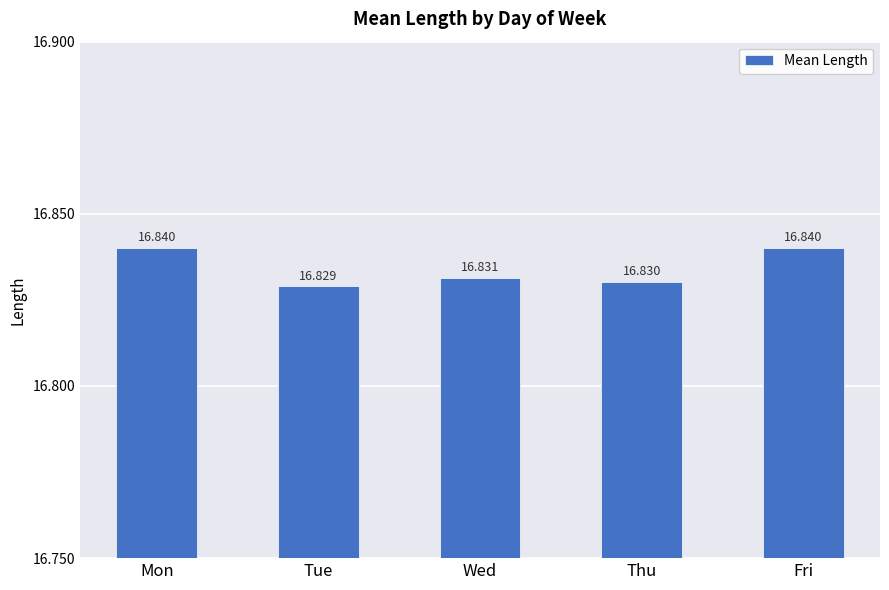

The chart shows a value of 7.6 at Wed. True or false?

False